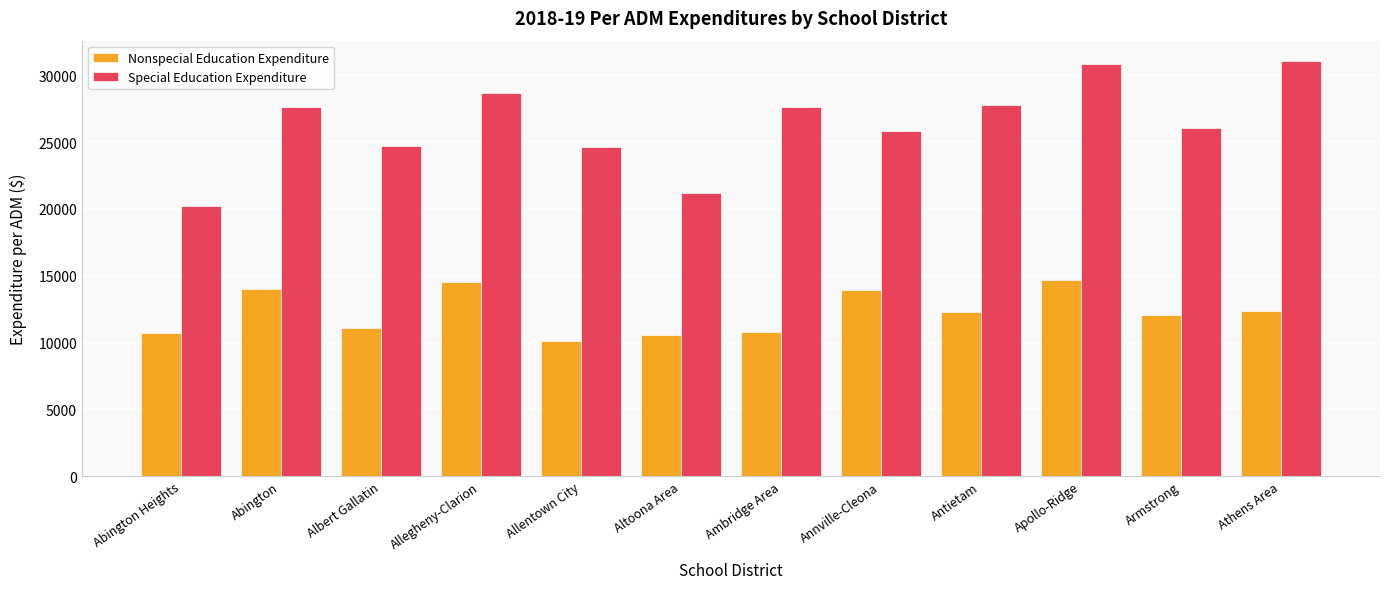

At which category is the sum across all series the highest?

Apollo-Ridge